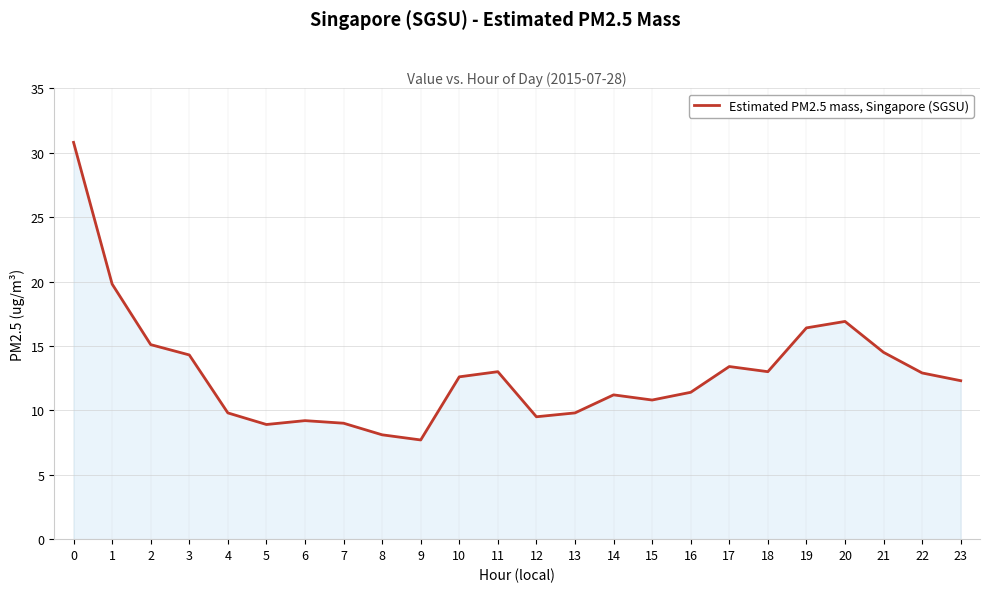

The chart shows a value of 5.0 at 6. True or false?

False